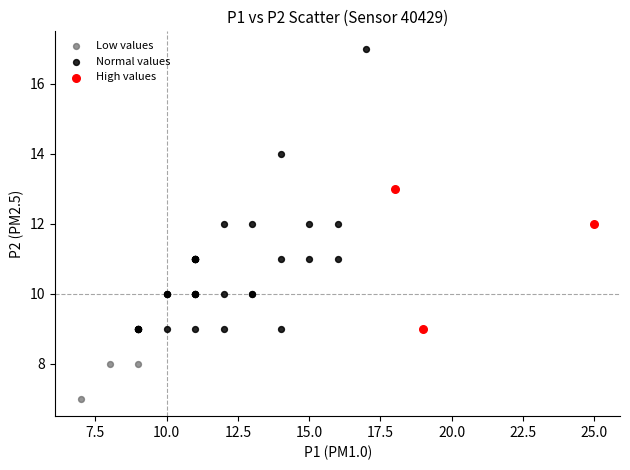

Which series has the widest spread of Y values?

Normal values